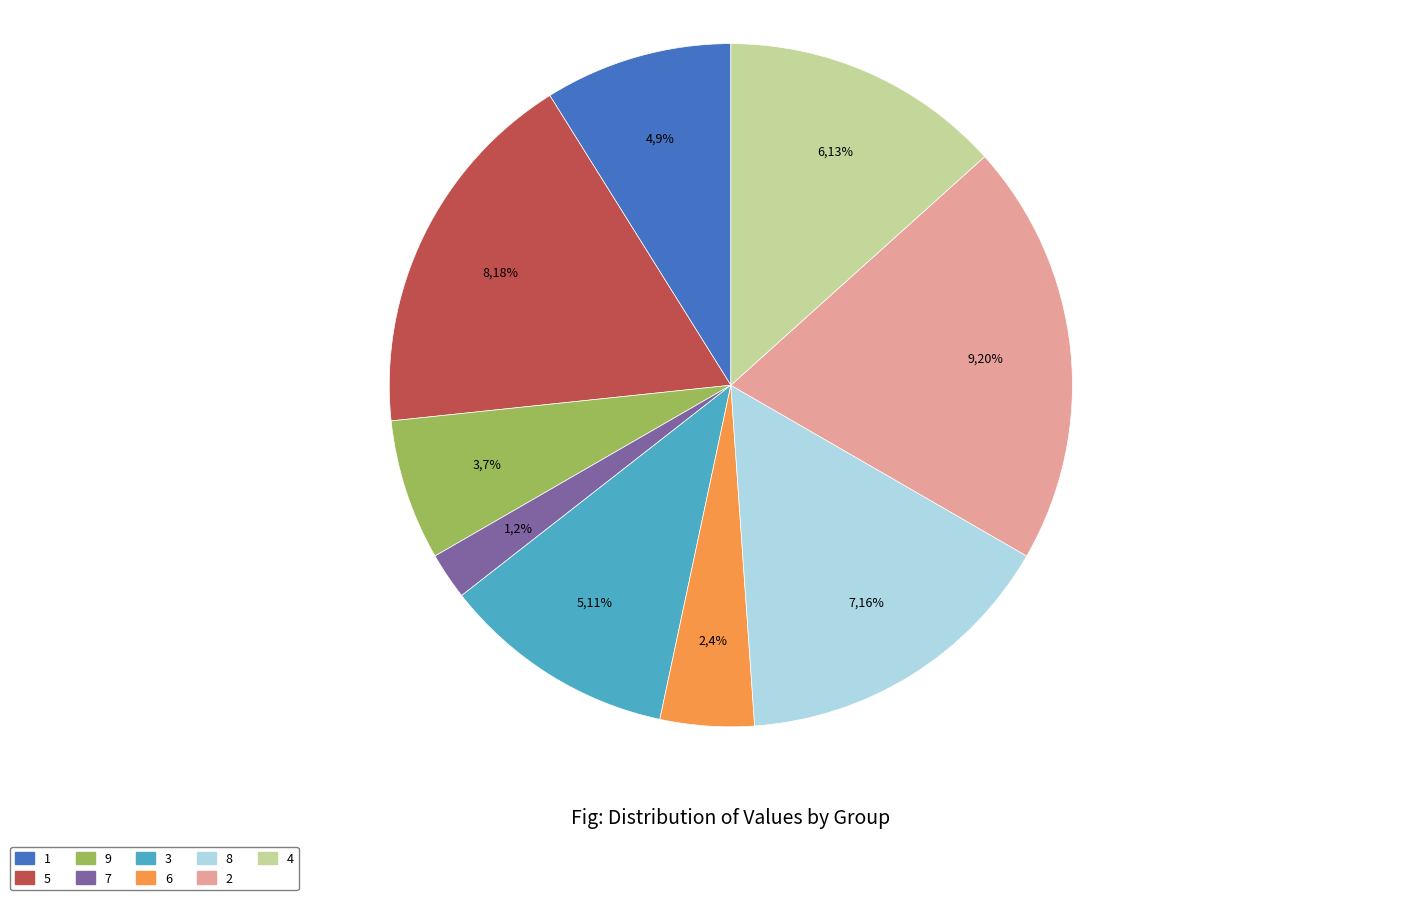

To the nearest percent, what is the average slice percentage?

11%